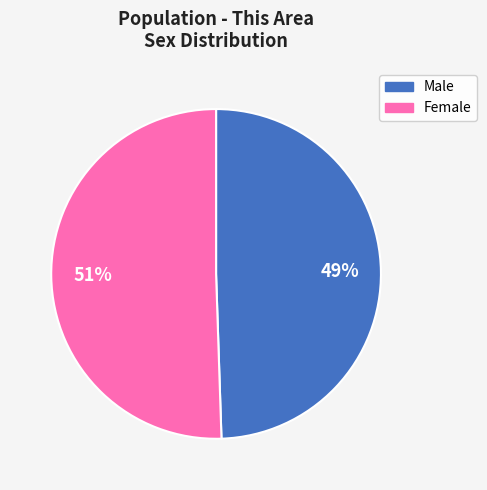

What is the majority slice?

Female